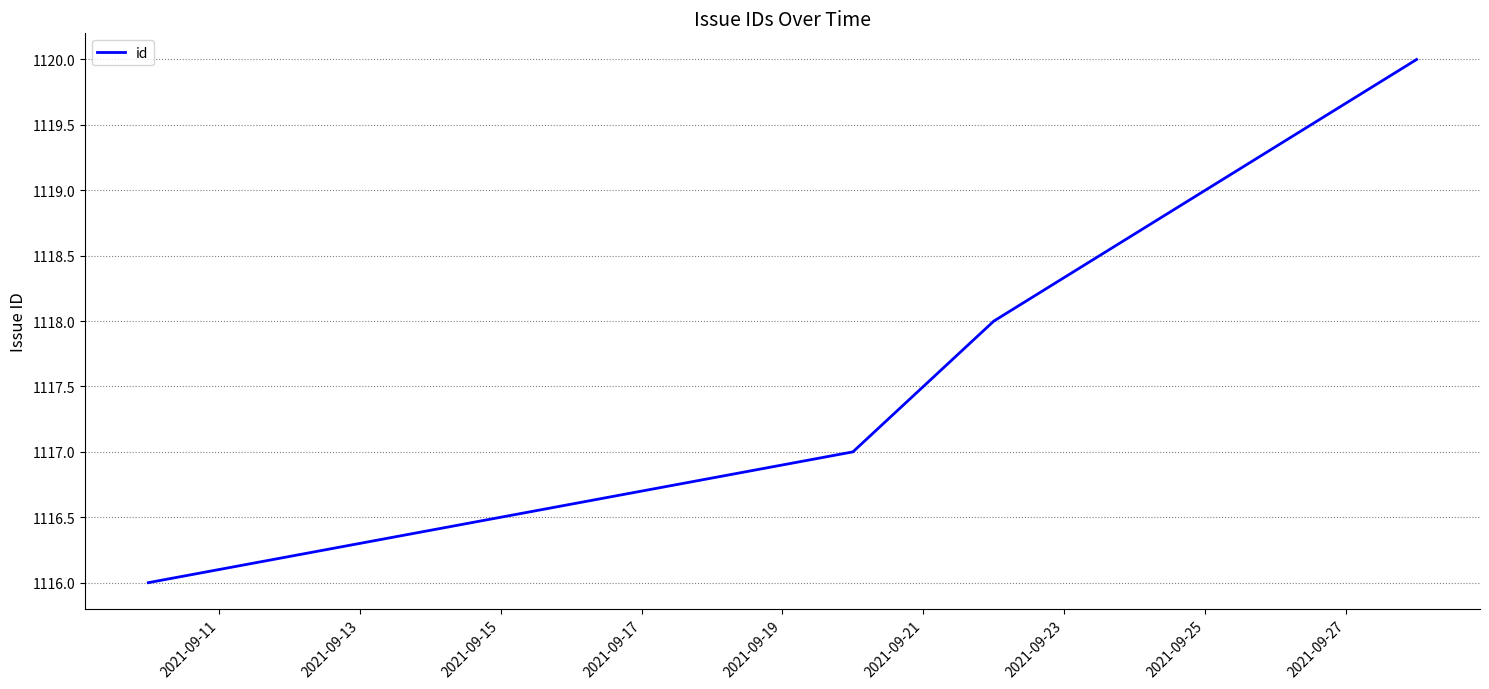

What is the average value?

1118